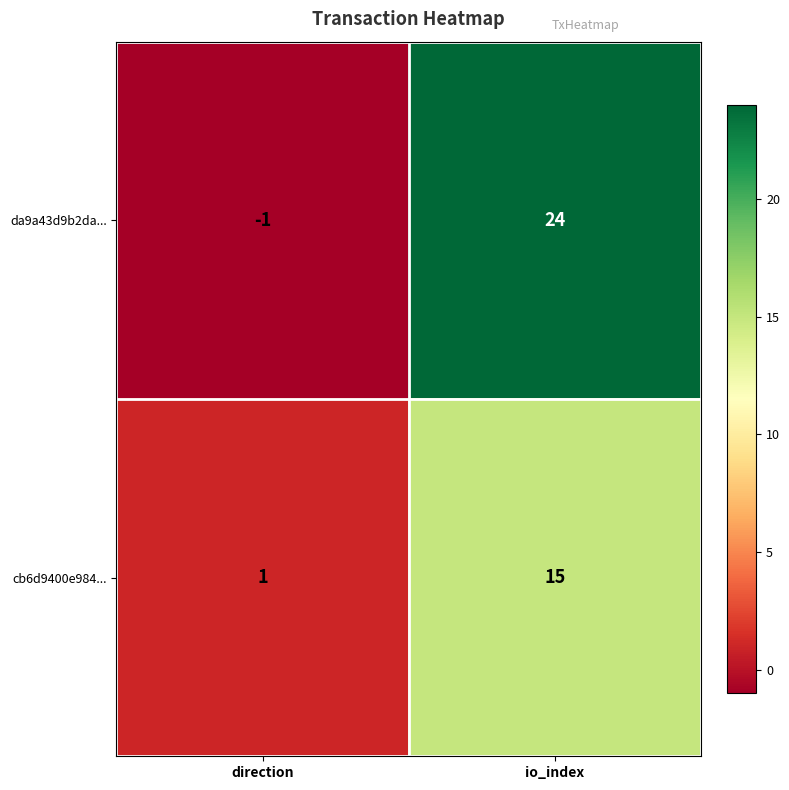

Reading left to right, list all the values displayed in this chart.

da9a43d9b2da...: direction=-1	io_index=24
cb6d9400e984...: direction=1	io_index=15